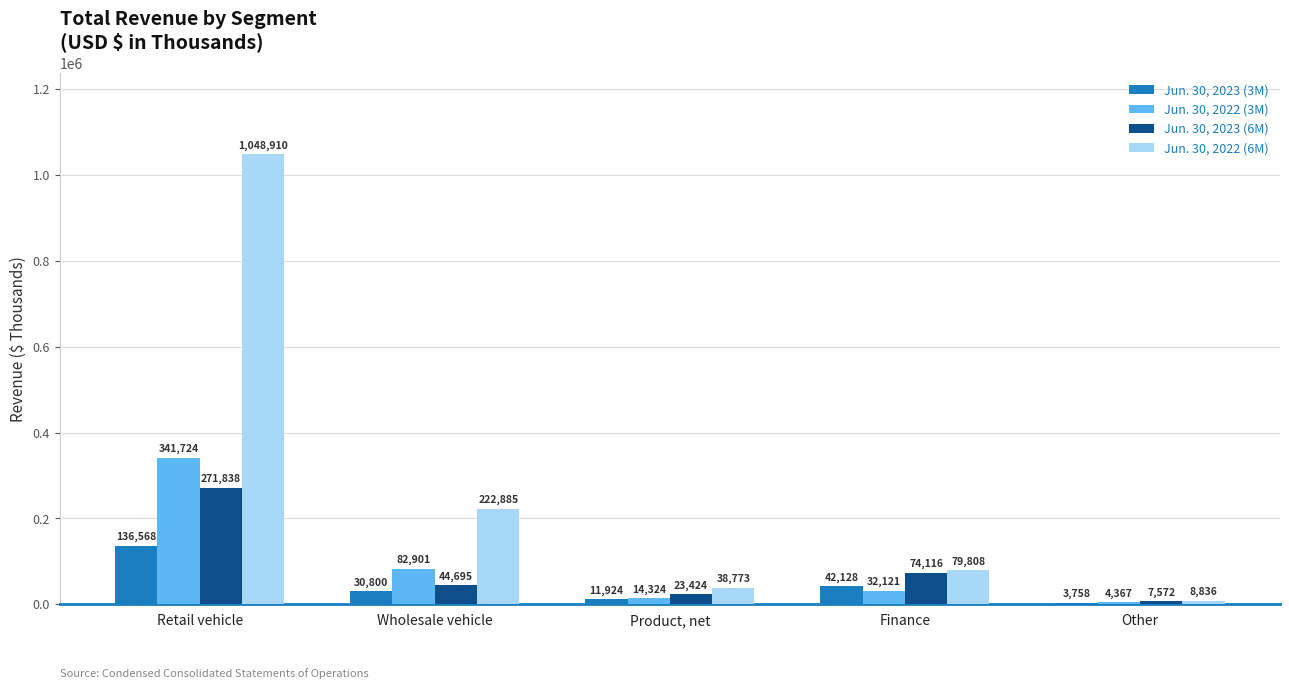

What is the greatest value displayed?

1048910